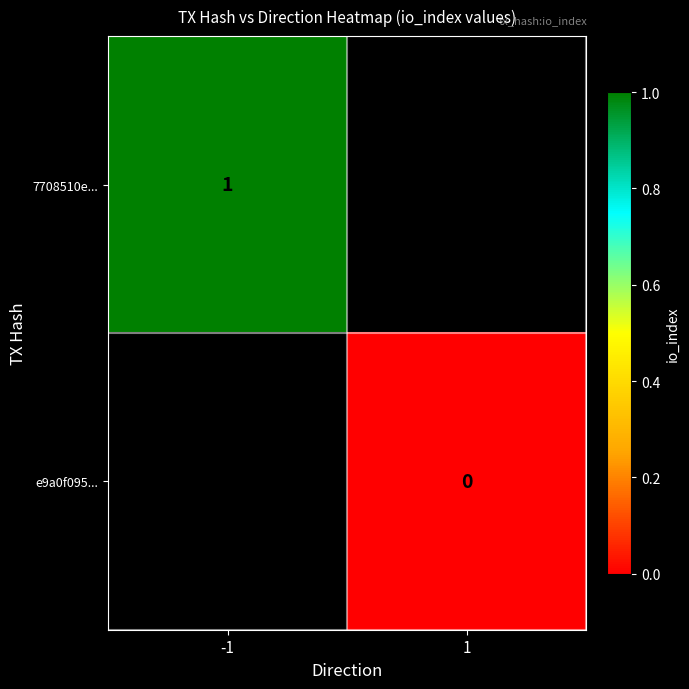

Which has a higher value, 1 or -1?

-1